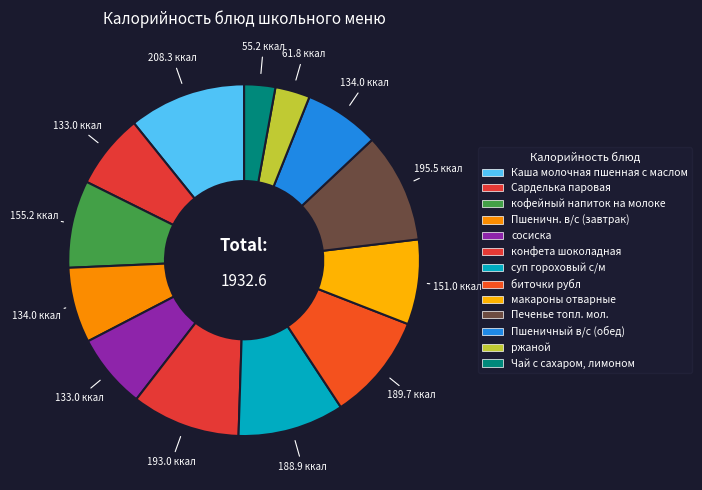

Is it true that Пшеничн. в/с (завтрак) is 7% of the pie?

True